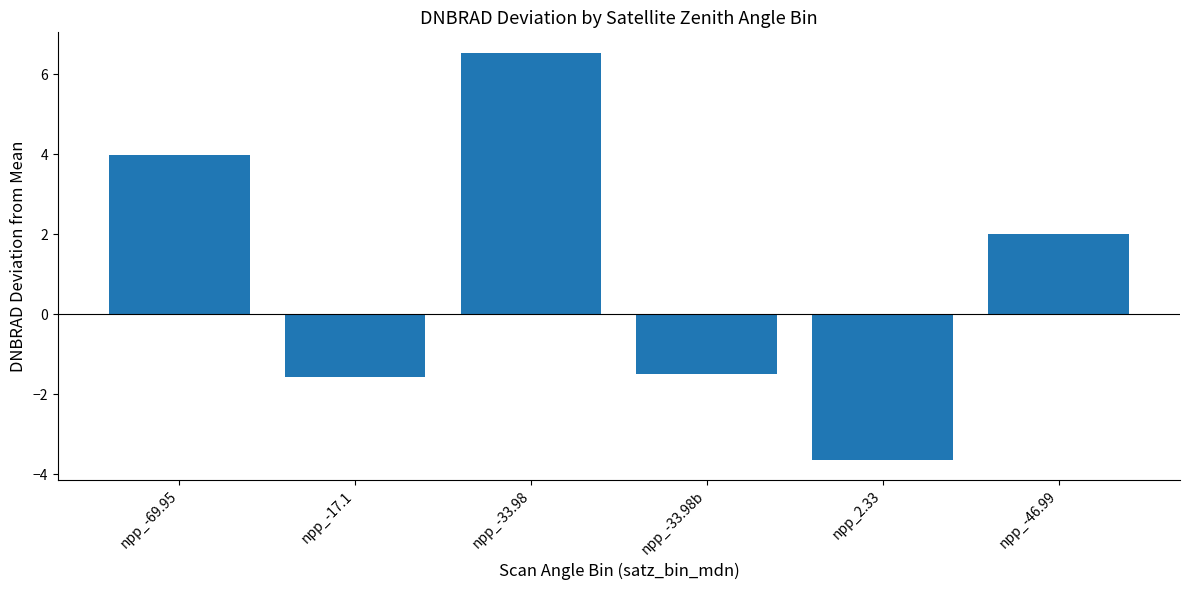

How many bars are there in total?

6